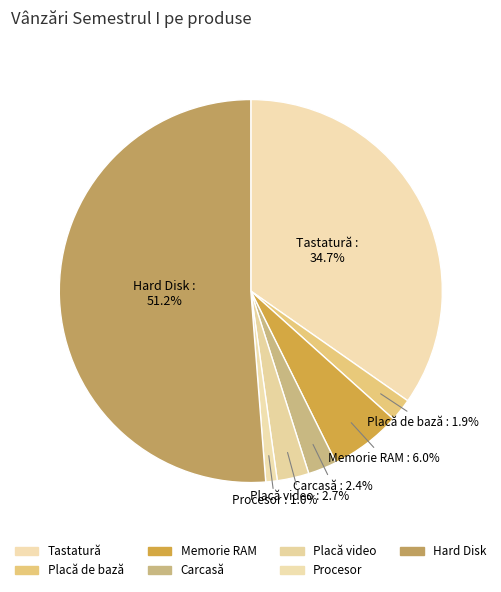

To the nearest percent, what percentage of the pie is Tastatură?

35%